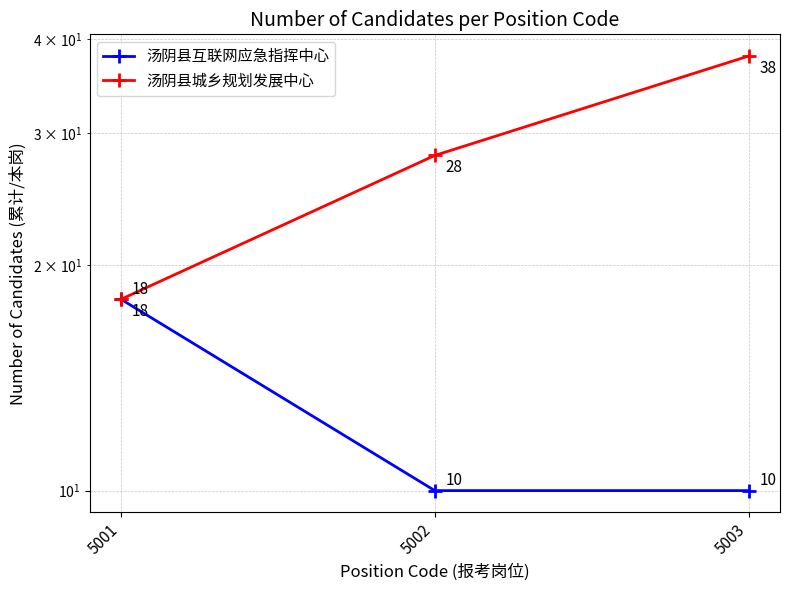

At which label is 汤阴县城乡规划发展中心 closest to 28?

5002